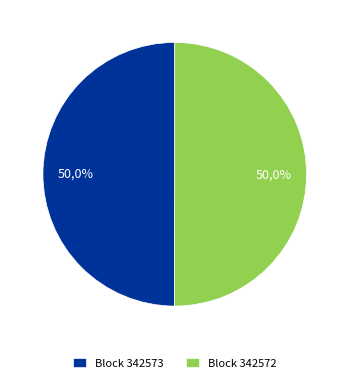

Between 342573 and 342572, which is larger?

342572